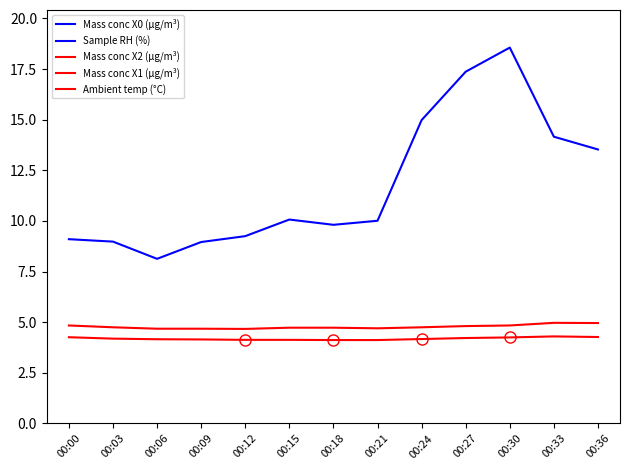

Where is the first local maximum for Mass conc X2 (μg/m³)?

00:33